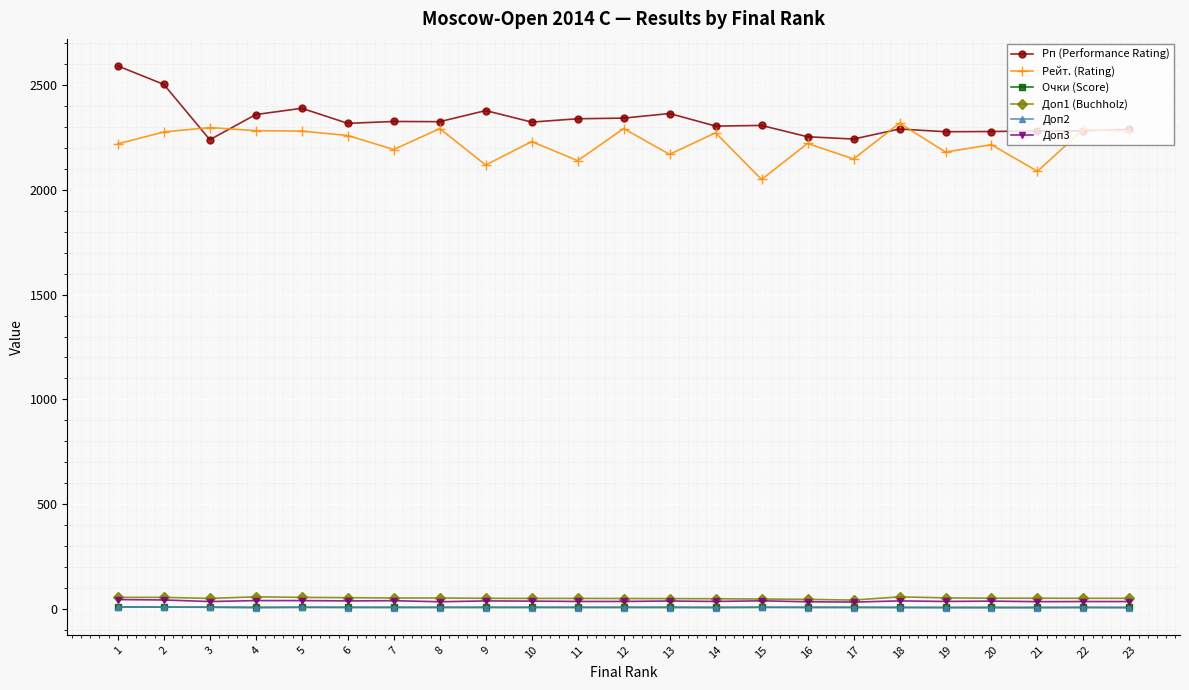

True or false: Рейт. (Rating) and Очки (Score) cross at least once.

False